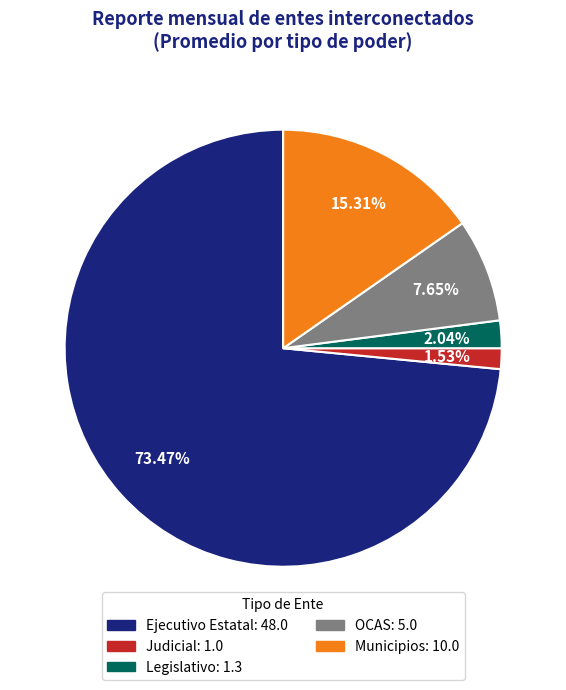

Rank the categories by value from highest to lowest.

Ejecutivo Estatal, Municipios, OCAS, Legislativo, Judicial